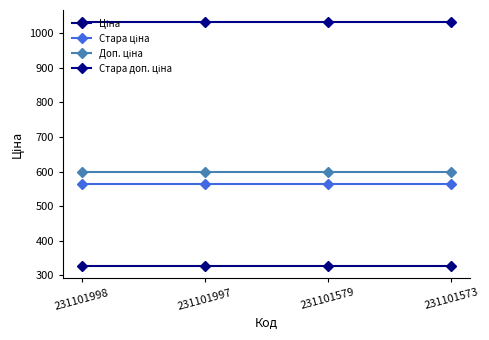

What is the total value across all series at 231101997?

2520.3